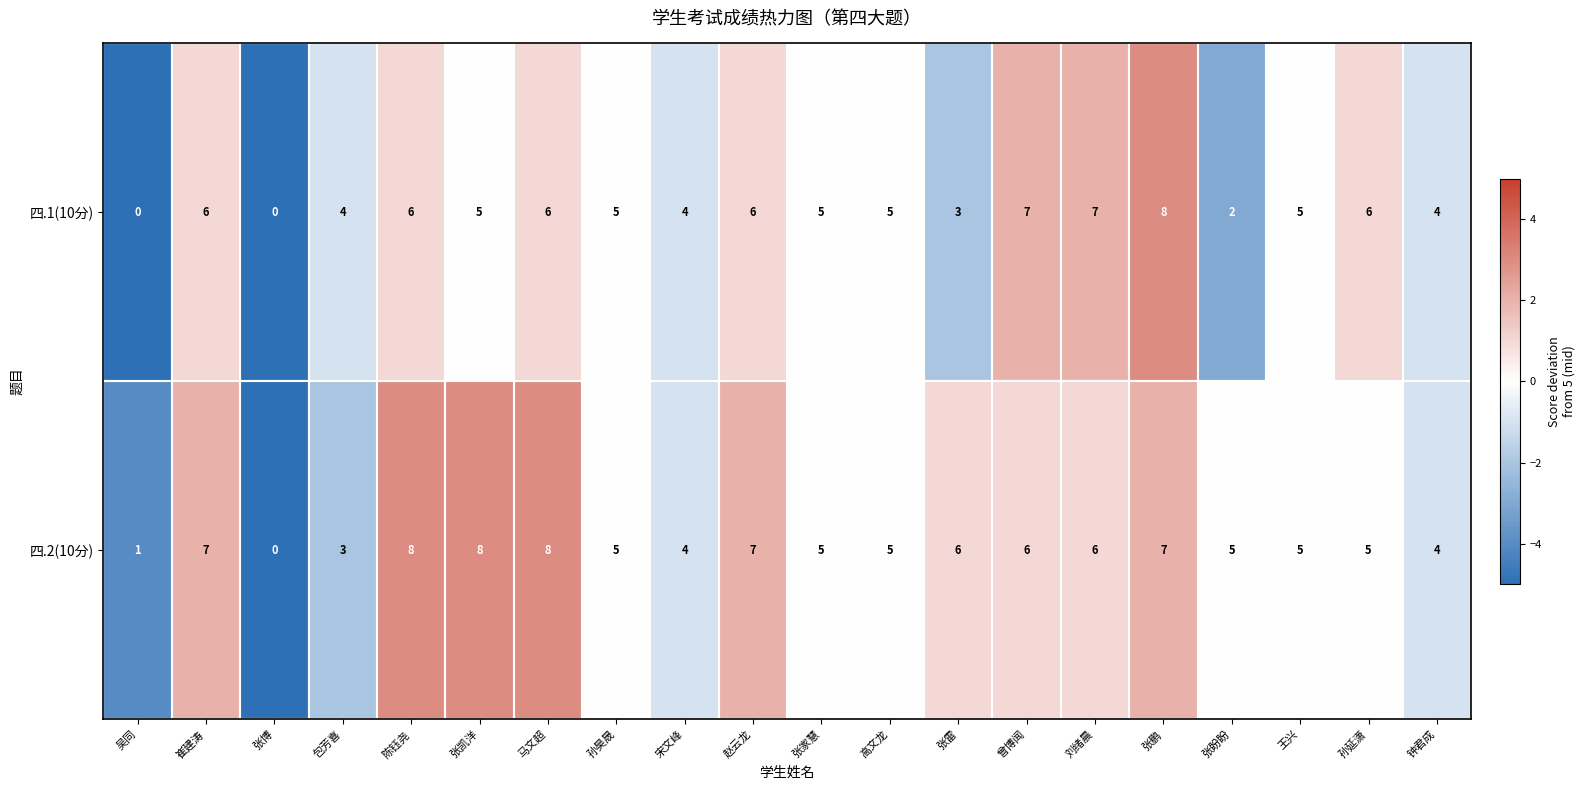

What is the total value across all series at 孙昊晟?

10